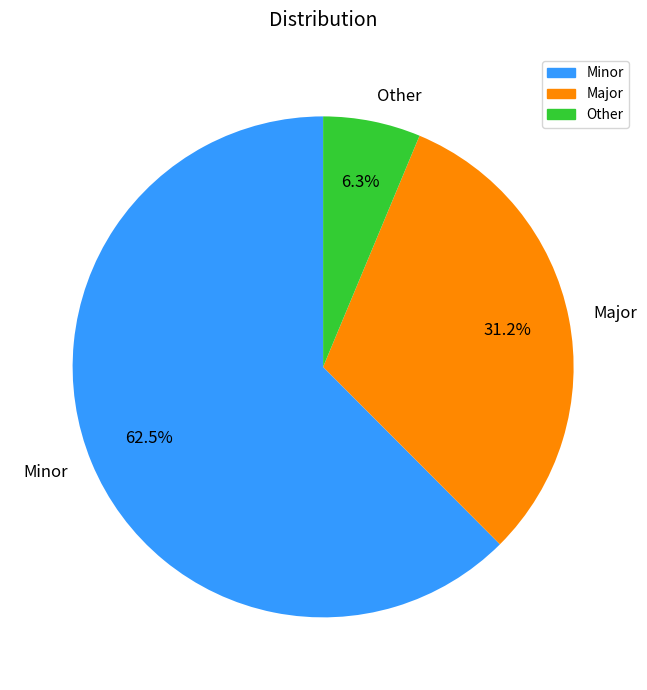

Which category has the smallest portion of the pie?

Other